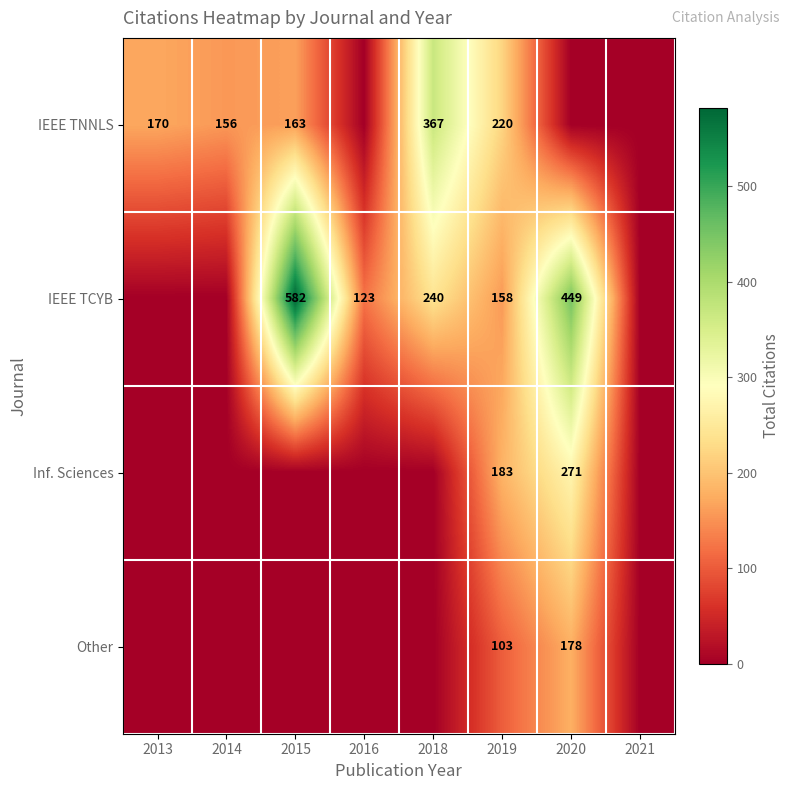

The value of Other at 2020 is 178. True or false?

True